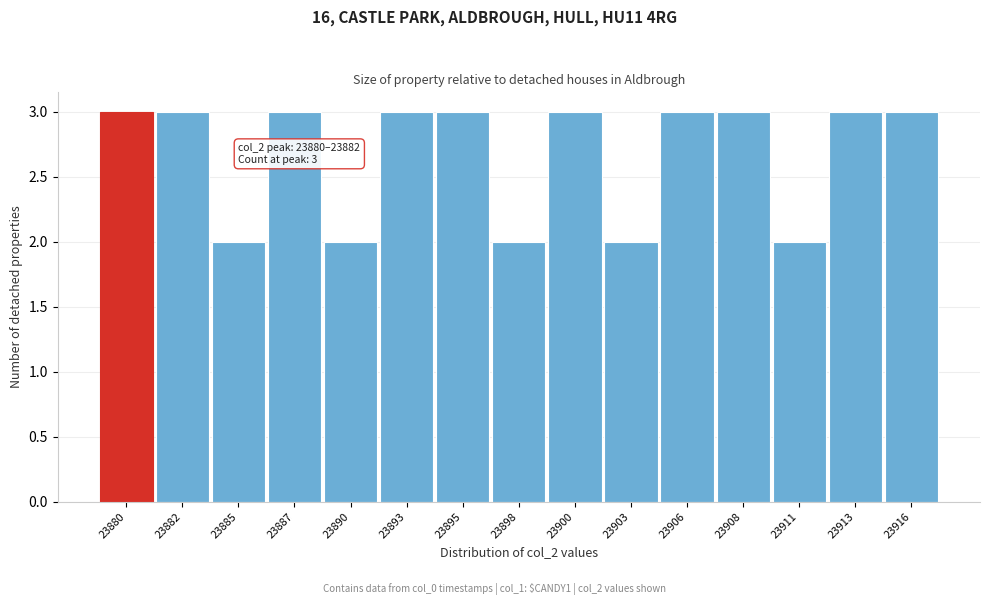

Reading left to right, what are all the values shown in this chart?

23880=3	23882=3	23885=2	23887=3	23890=2	23893=3	23895=3	23898=2	23900=3	23903=2	23906=3	23908=3	23911=2	23913=3	23916=3